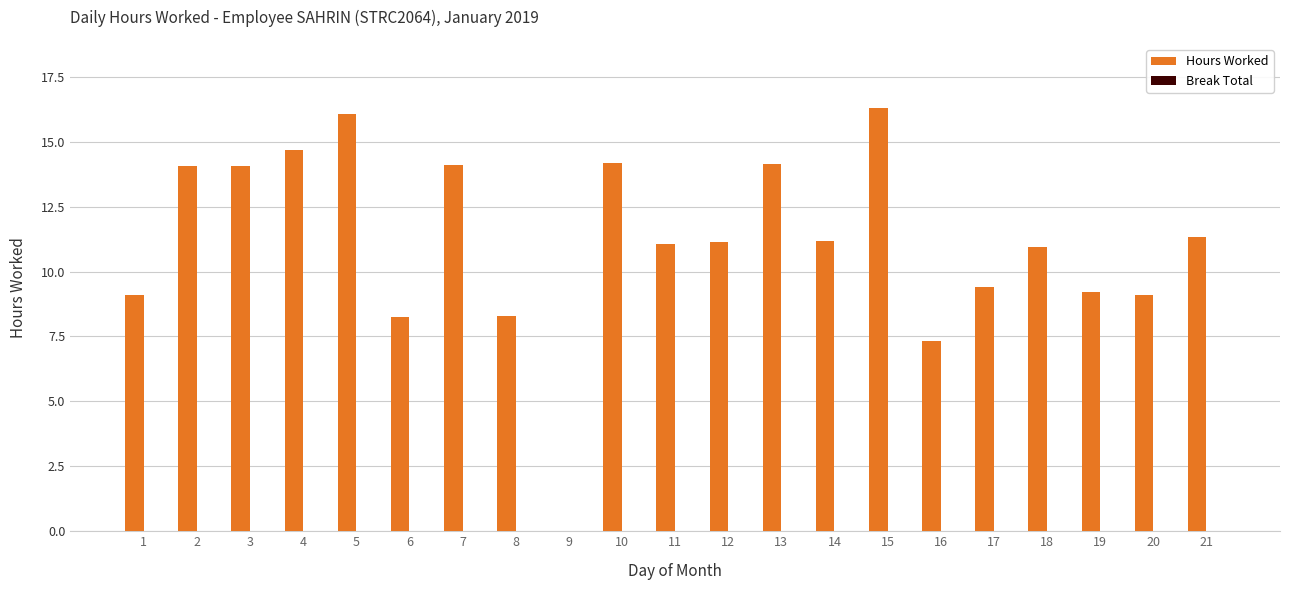

What is the maximum value shown in the chart?

16.3